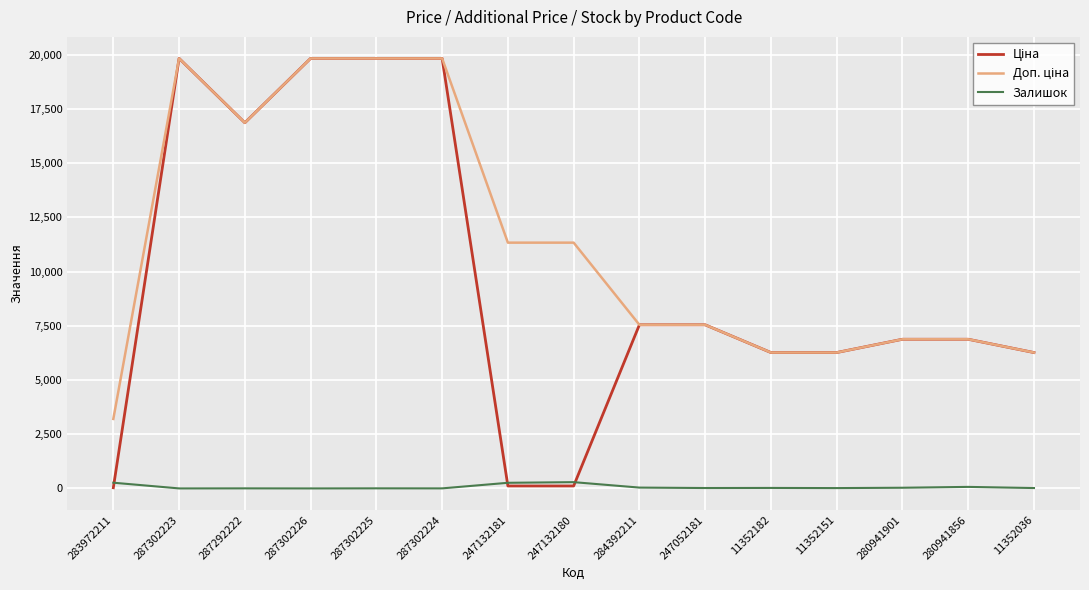

True or false: Залишок has a value of 71.0 at 280941856.

True